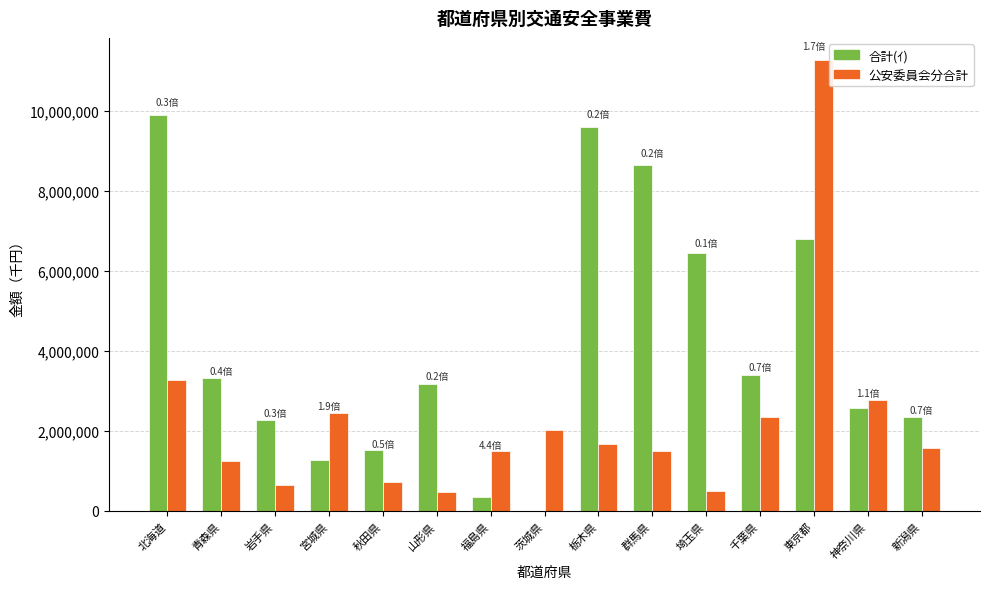

What are all the series names shown in the legend?

合計(ｲ), 公安委員会分合計